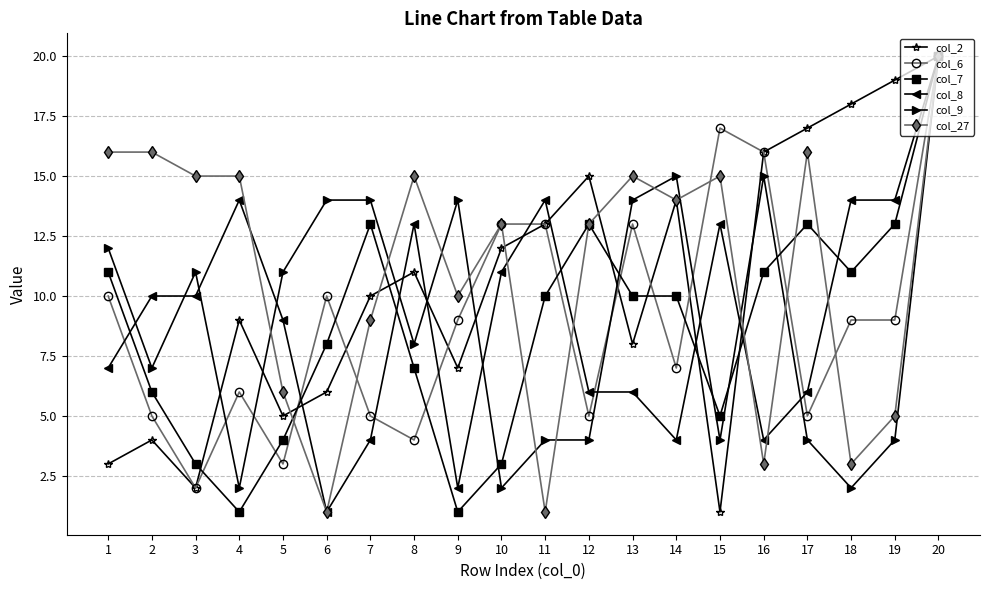

At which category does the chart reach its peak across all series?

20